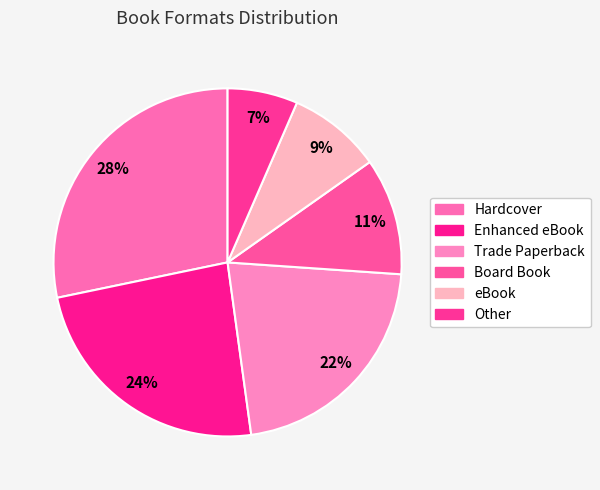

Count the number of slices in the pie.

6